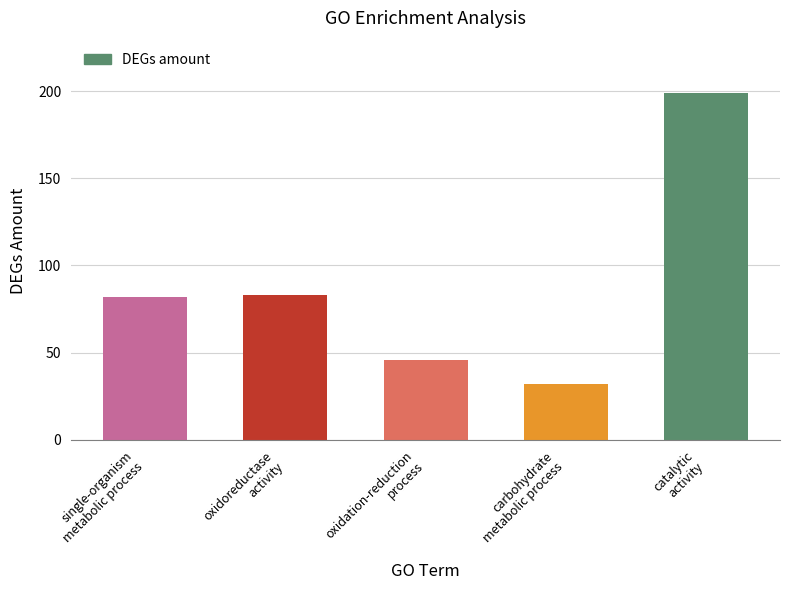

Count the number of data series in this chart.

1